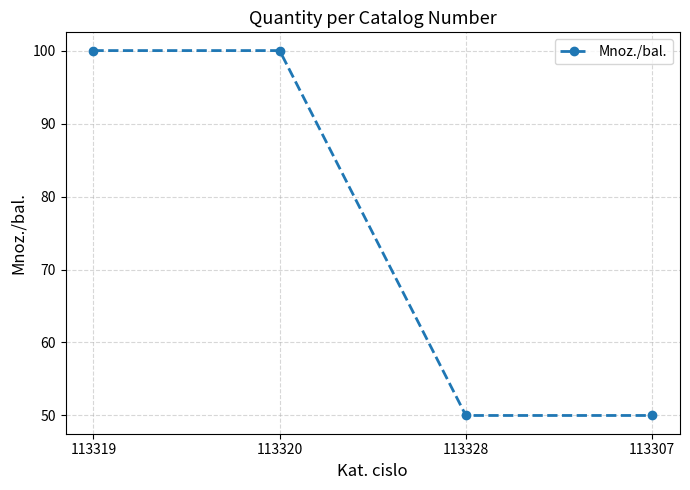

What is the smallest value displayed?

50